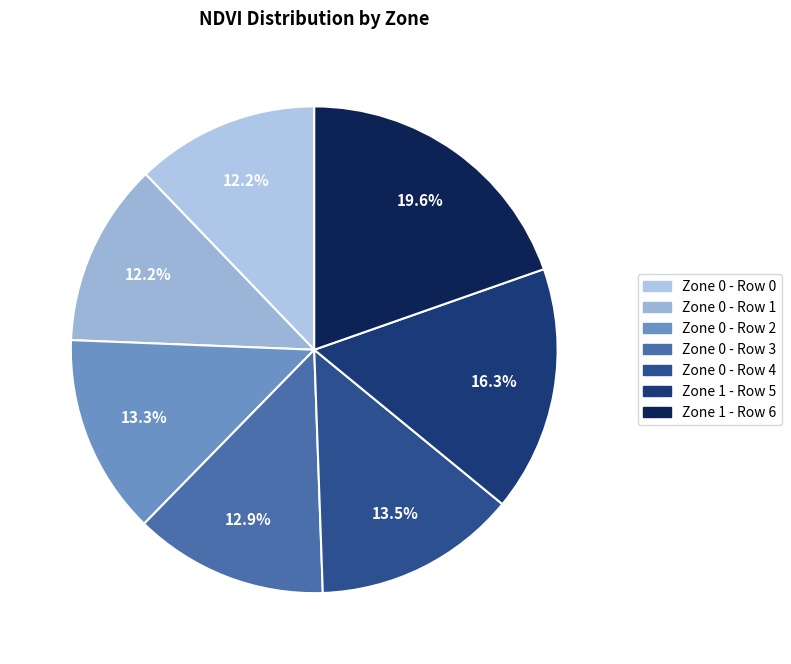

Count the number of slices in the pie.

7